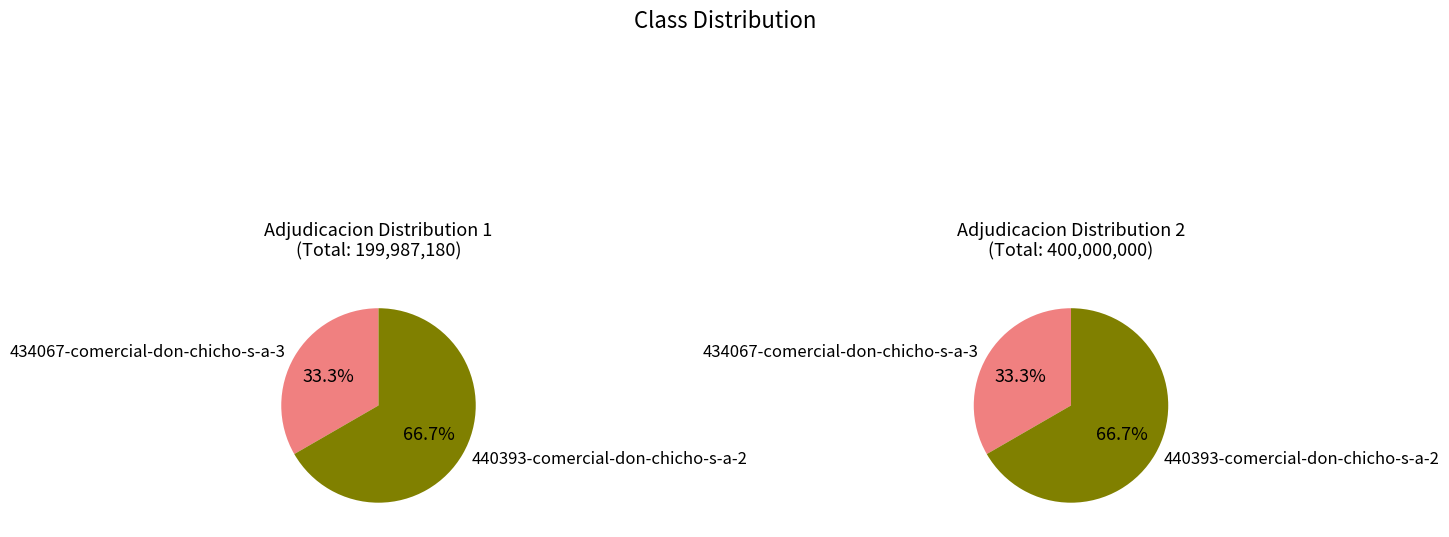

How many segments does this pie chart have?

2